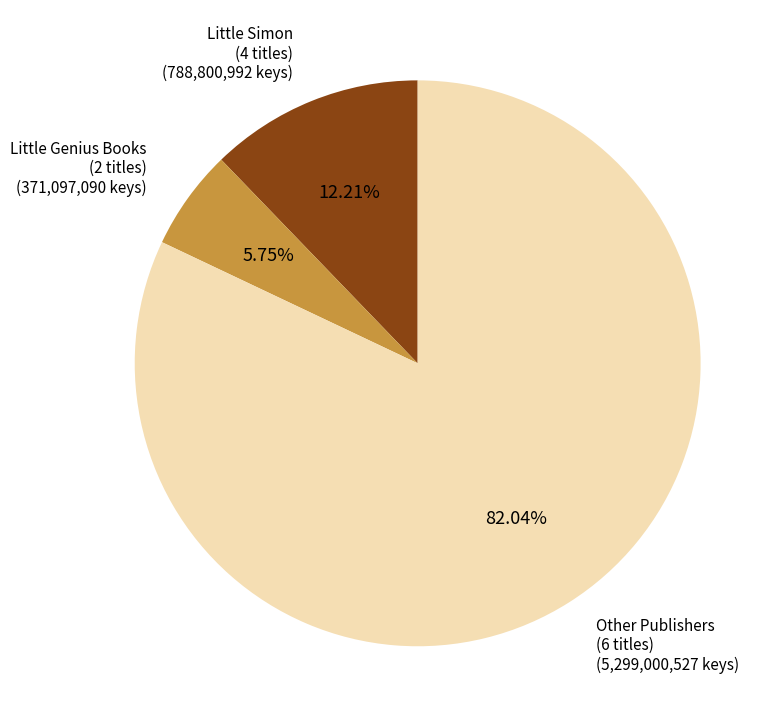

How many segments does this pie chart have?

3